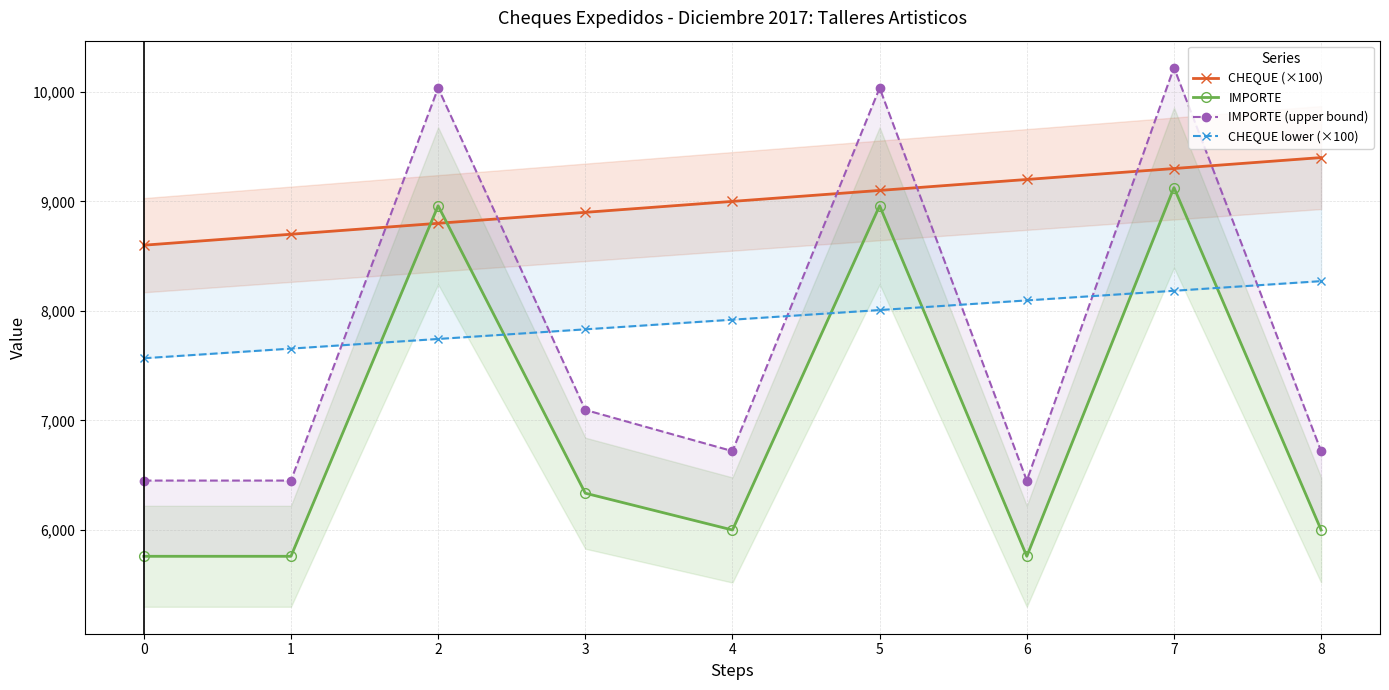

In IMPORTE (upper bound), how many points are lower than both neighbors (excluding endpoints)?

2